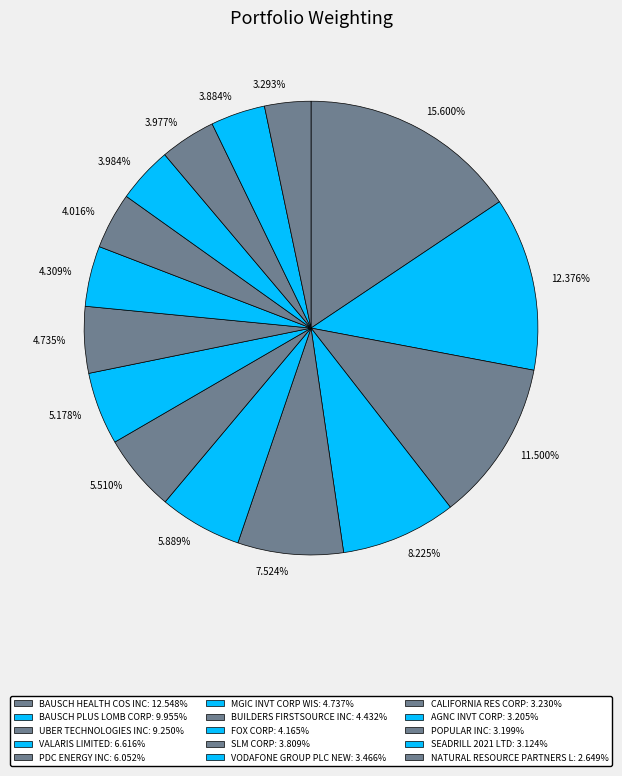

To the nearest percent, what is the difference between the largest and smallest slice percentages?

12%